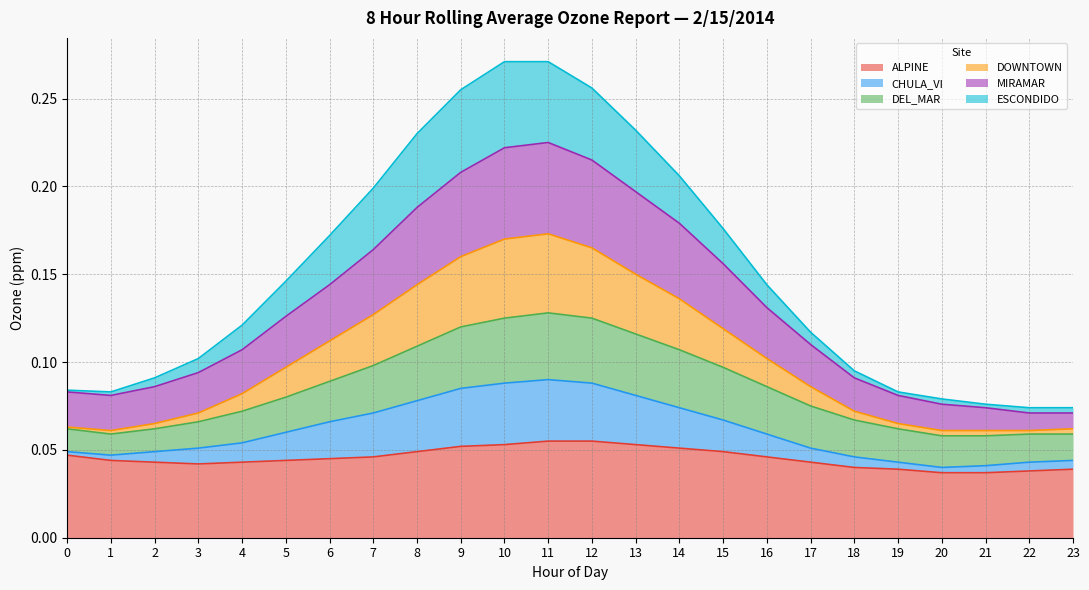

Which label corresponds to the smallest value in the chart?

20